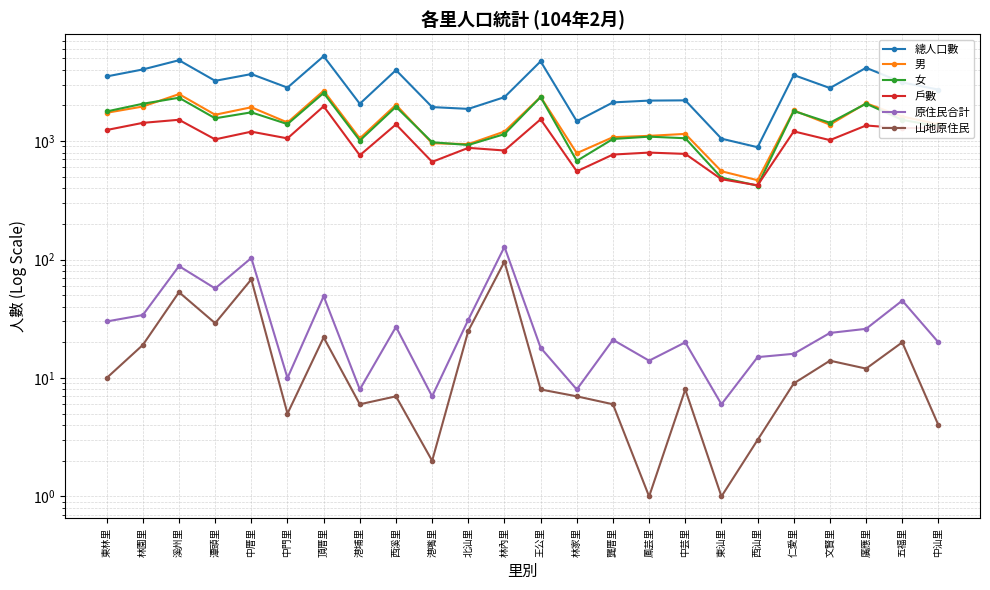

Rank the series by their maximum value, from highest to lowest.

總人口數, 男, 女, 戶數, 原住民合計, 山地原住民